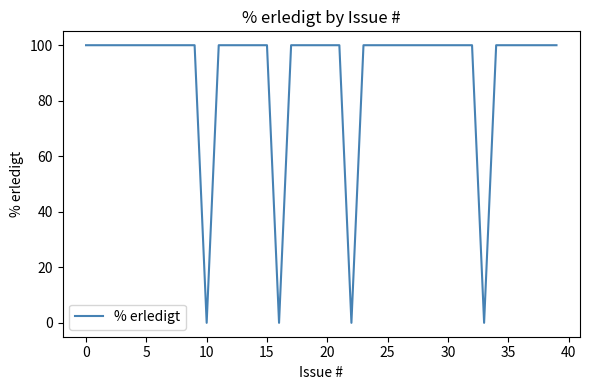

What is the maximum value shown in the chart?

100